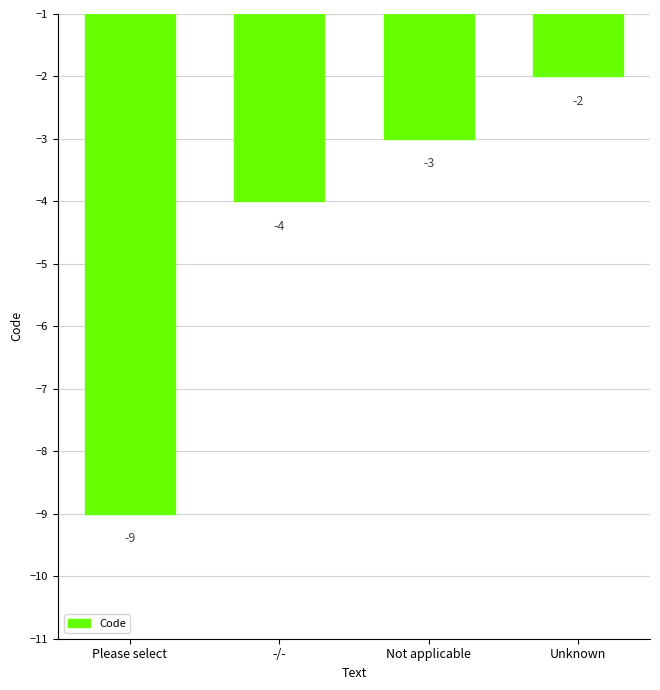

Is it true that the value at -/- is -2?

False